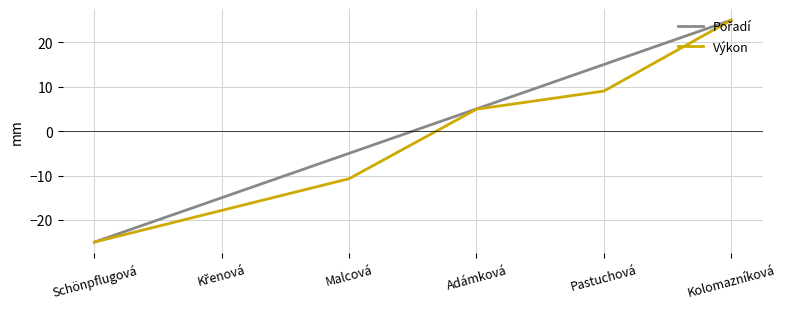

At which label is Výkon closest to 0?

Adámková